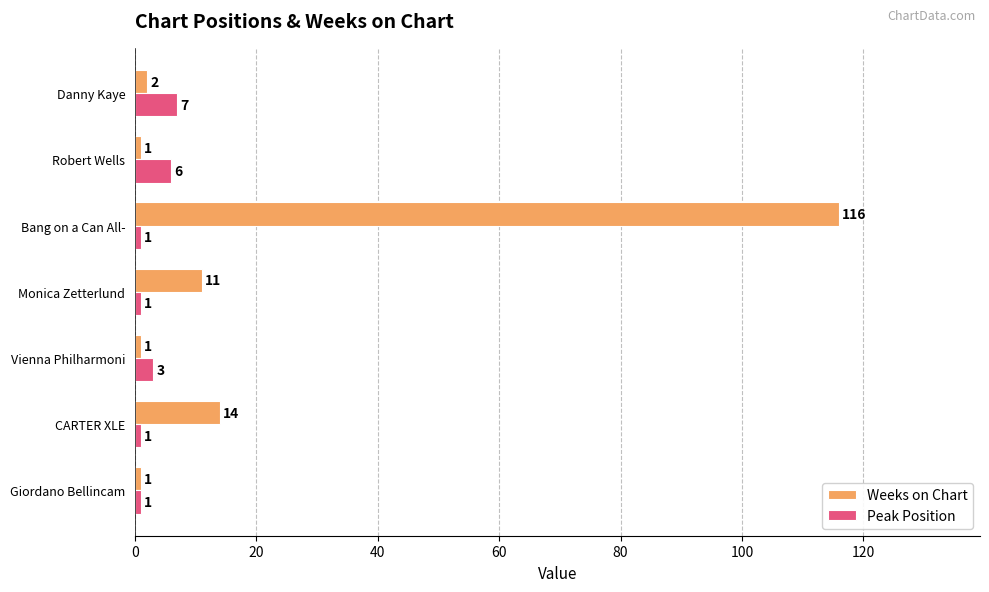

Where is Peak Position nearest to the value 4?

Vienna Philharmoni